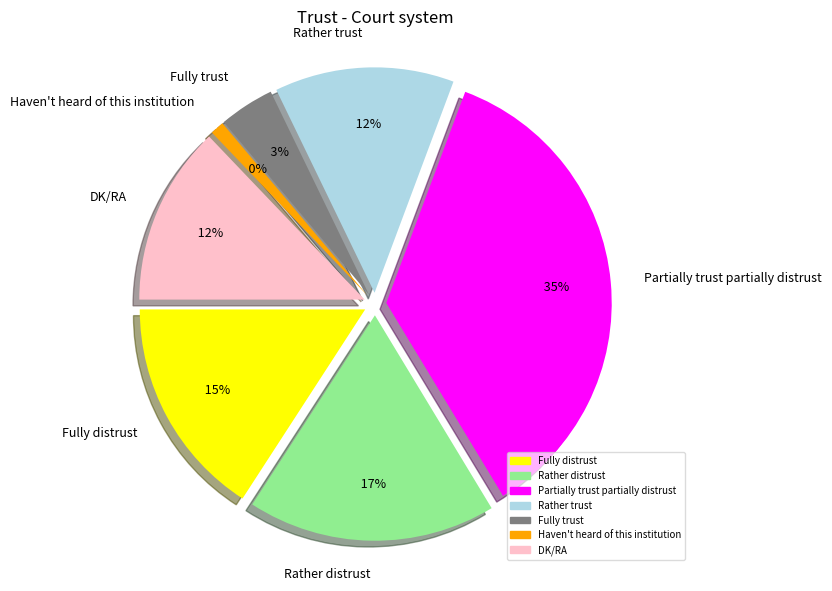

True or false: Fully distrust accounts for 4% of the total.

False